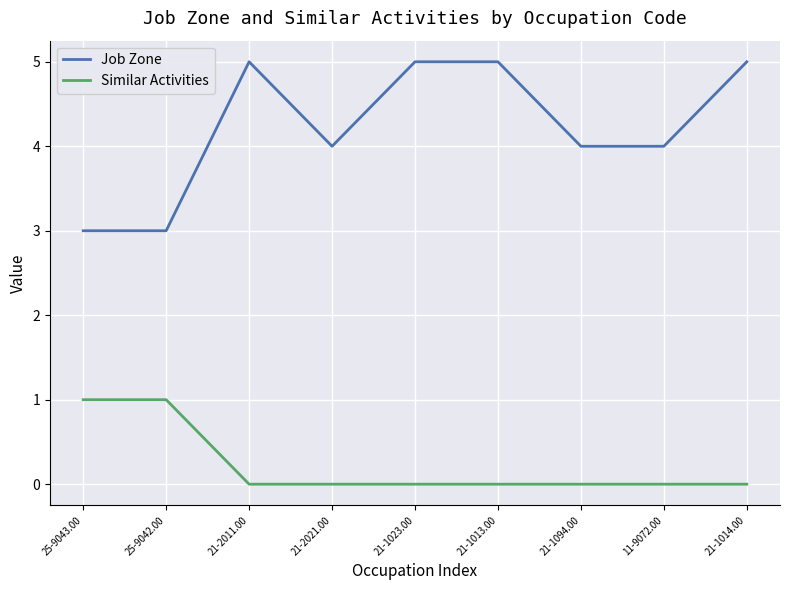

Count the number of categories in the chart.

9